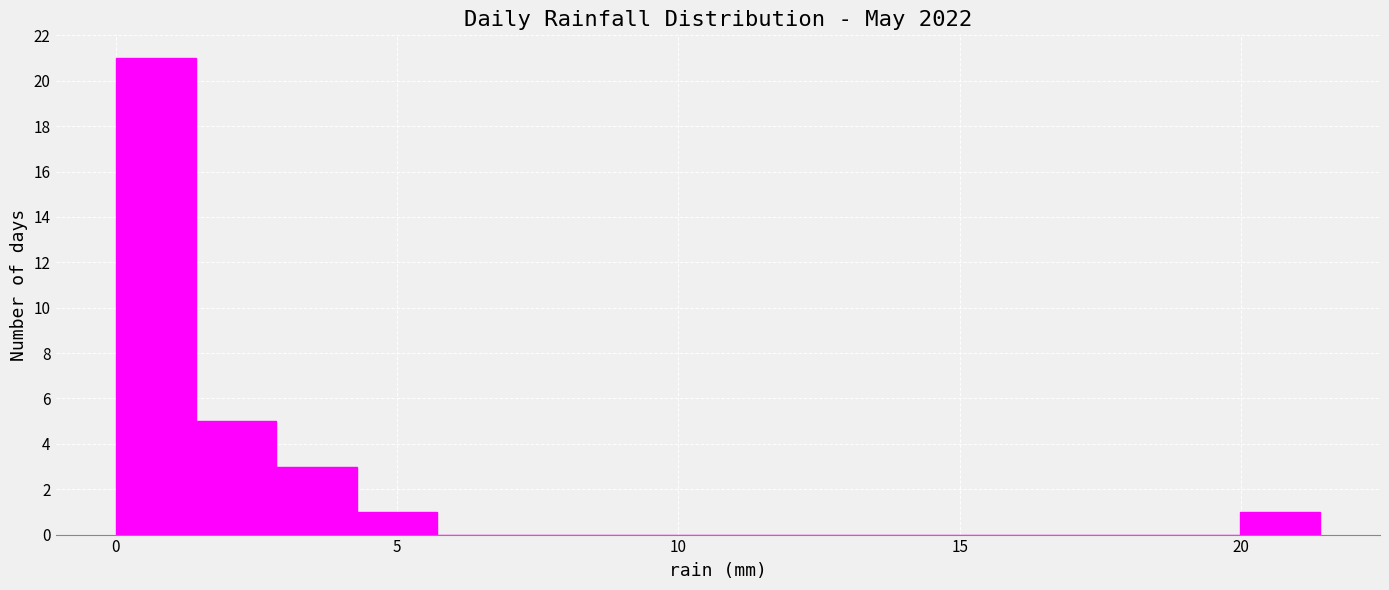

Read against the x-axis, roughly where is the centre of the tallest bar?

0.5